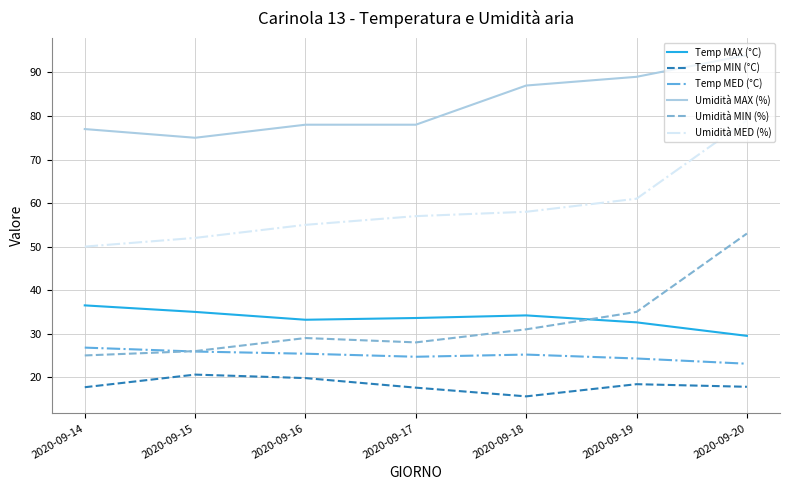

What is the greatest value displayed?

94.0